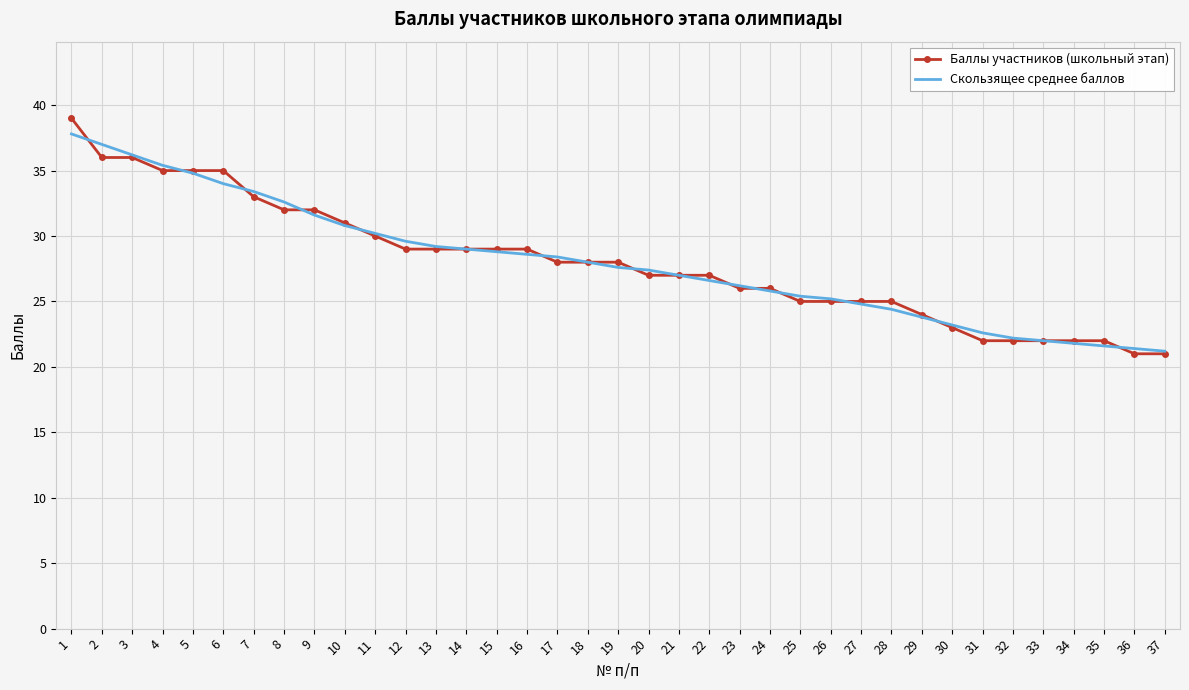

True or false: Скользящее среднее баллов has a value of 32.6 at 8.

True